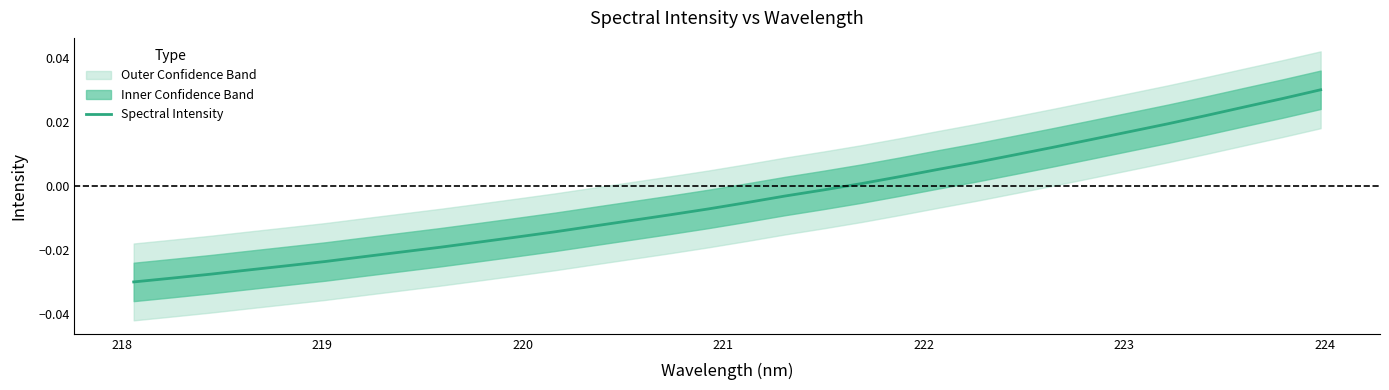

What is the sum of all values?

-0.1